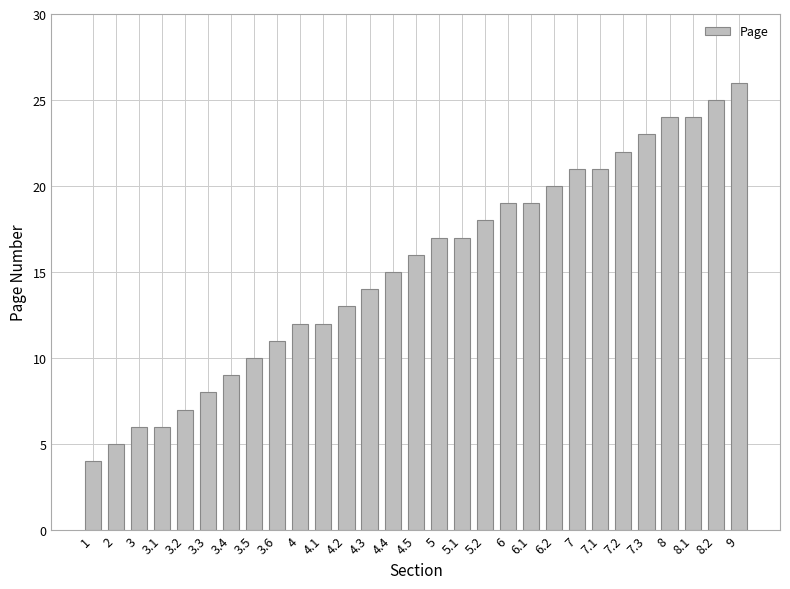

What is the ratio of the value at 5.1 to the value at 6?

0.9